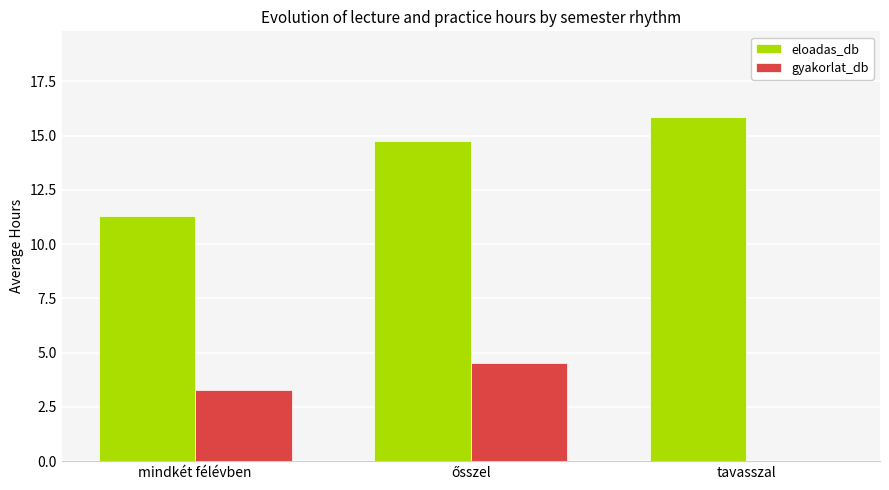

Which category has the highest value across all series?

tavasszal